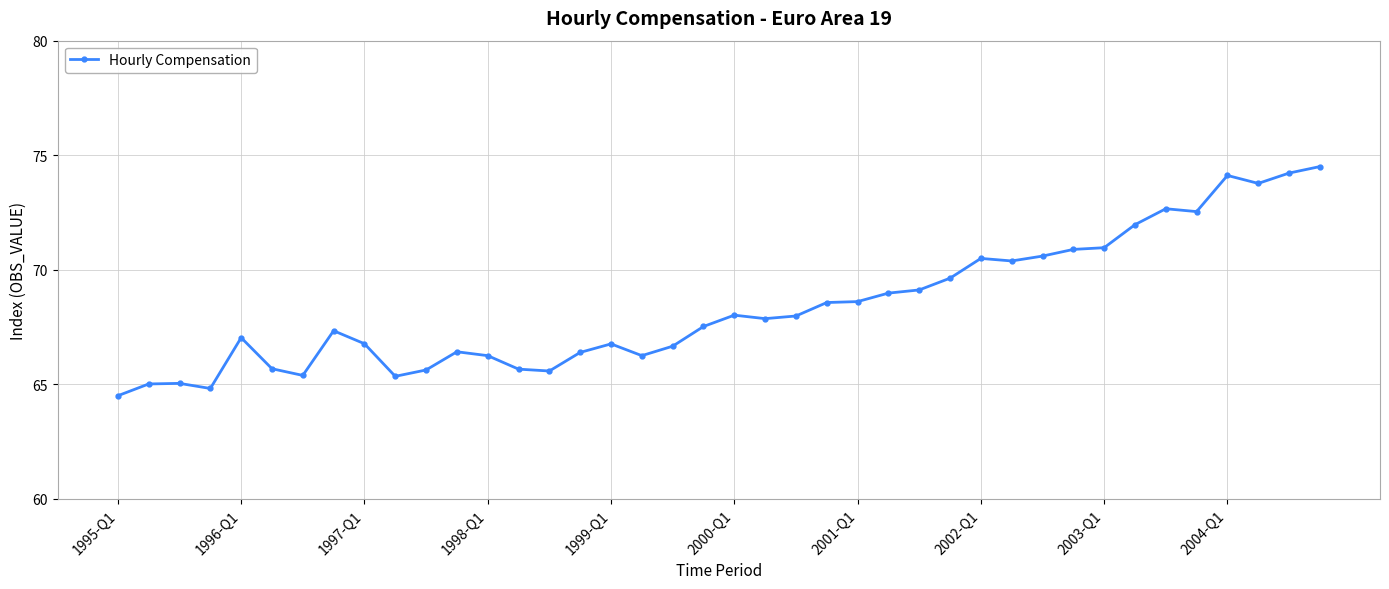

What is the minimum value shown in the chart?

64.5